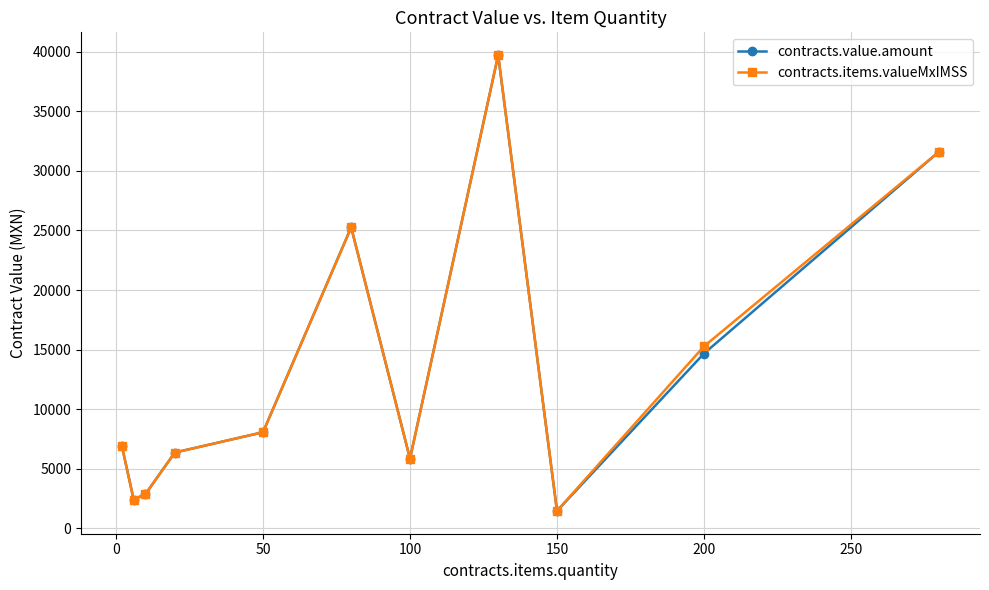

What is the greatest value displayed?

39725.8